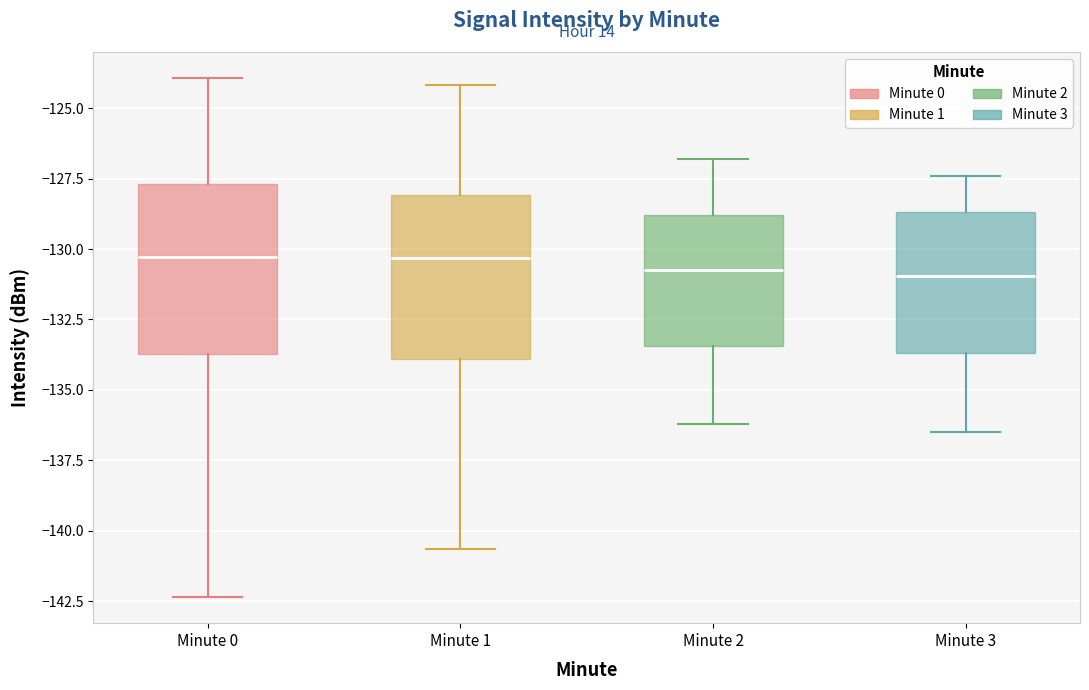

Where does the median line of the box for Minute 0 sit on the y-axis? The values are not printed on the chart, so give them approximately, as read against the axis.

-130.5